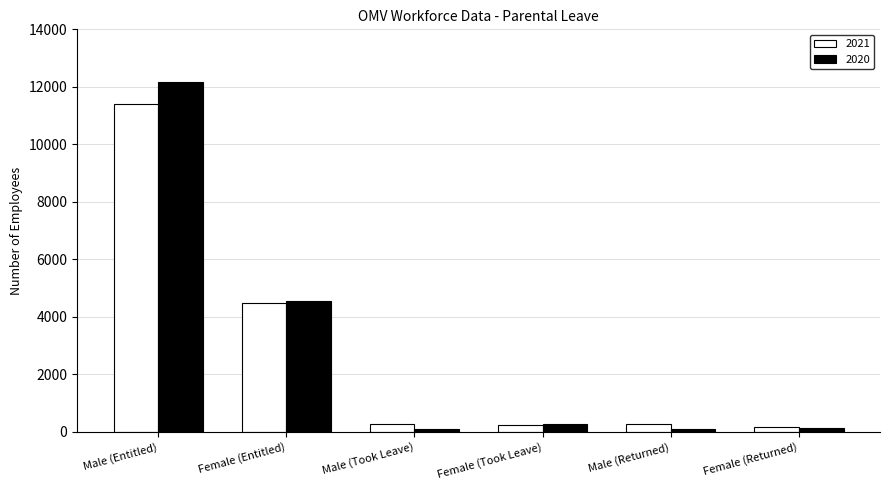

The value of 2021 at Female (Entitled) is 4480. True or false?

True